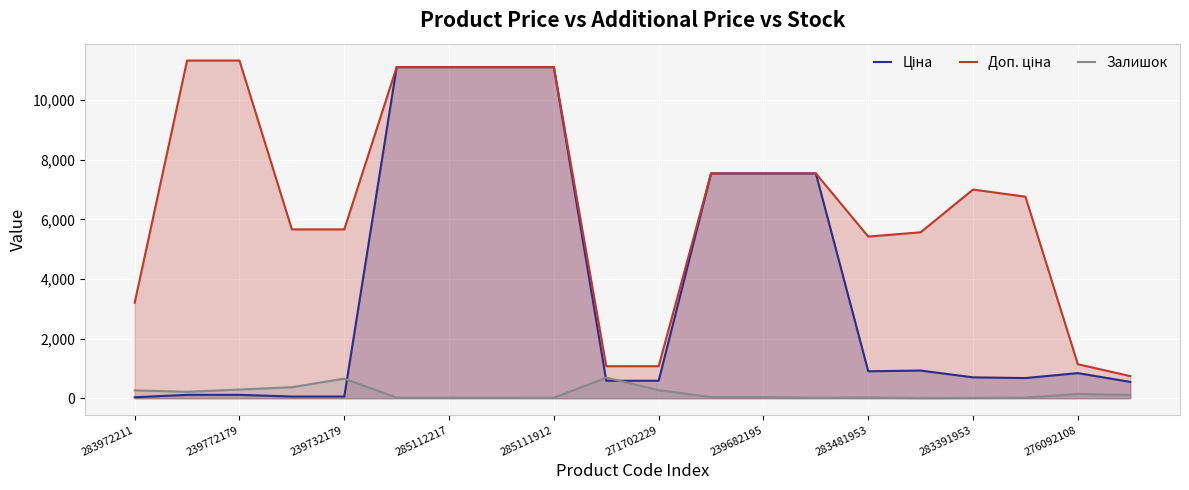

Is it true that Залишок equals 17.0 at 285112217?

True